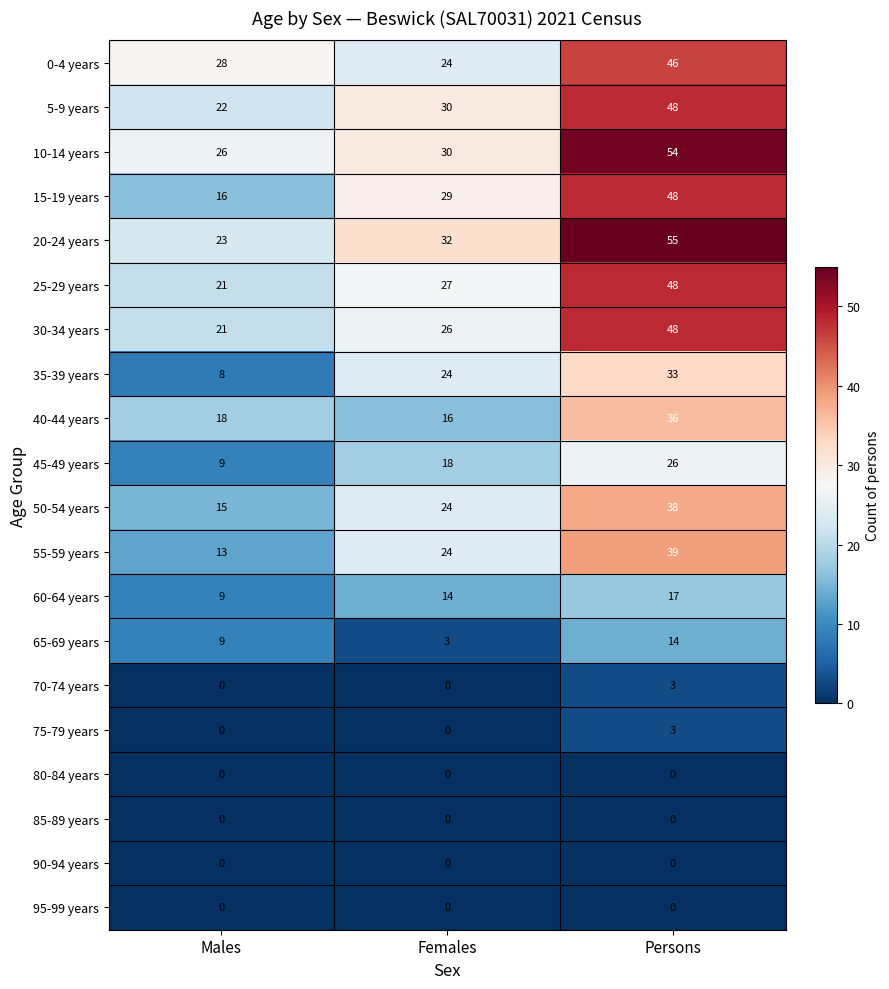

Rank the categories by 15-19 years value from highest to lowest.

Persons, Females, Males